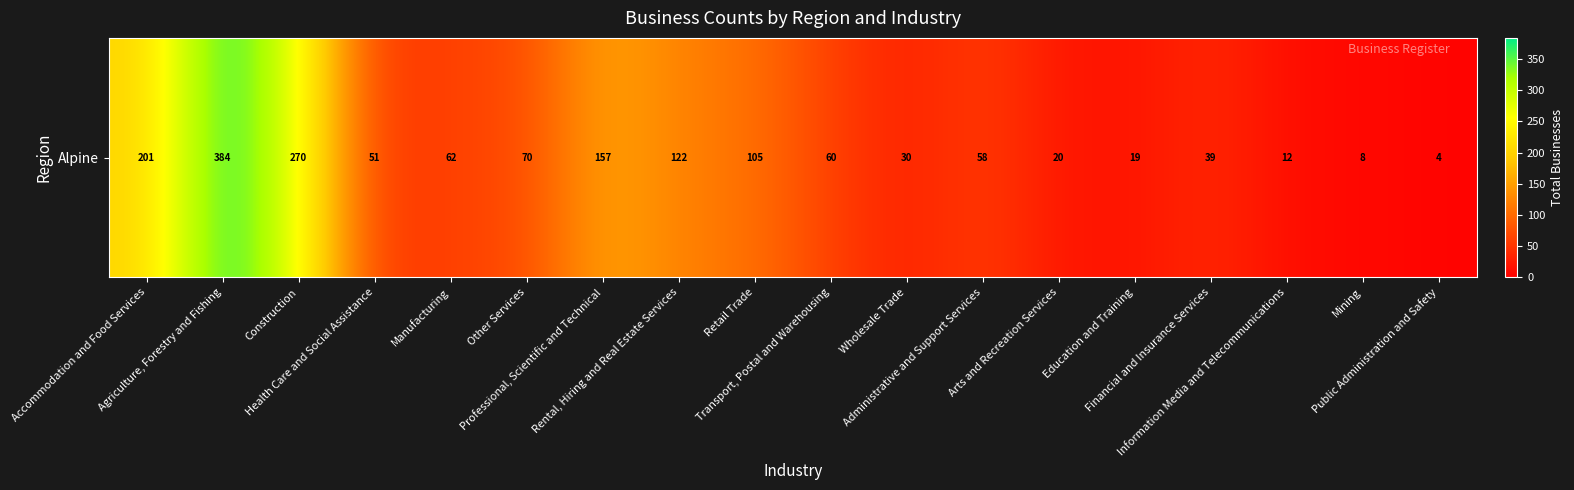

Reading right to left, transcribe all the data shown in this chart.

4	8	12	39	19	20	58	30	60	105	122	157	70	62	51	270	384	201